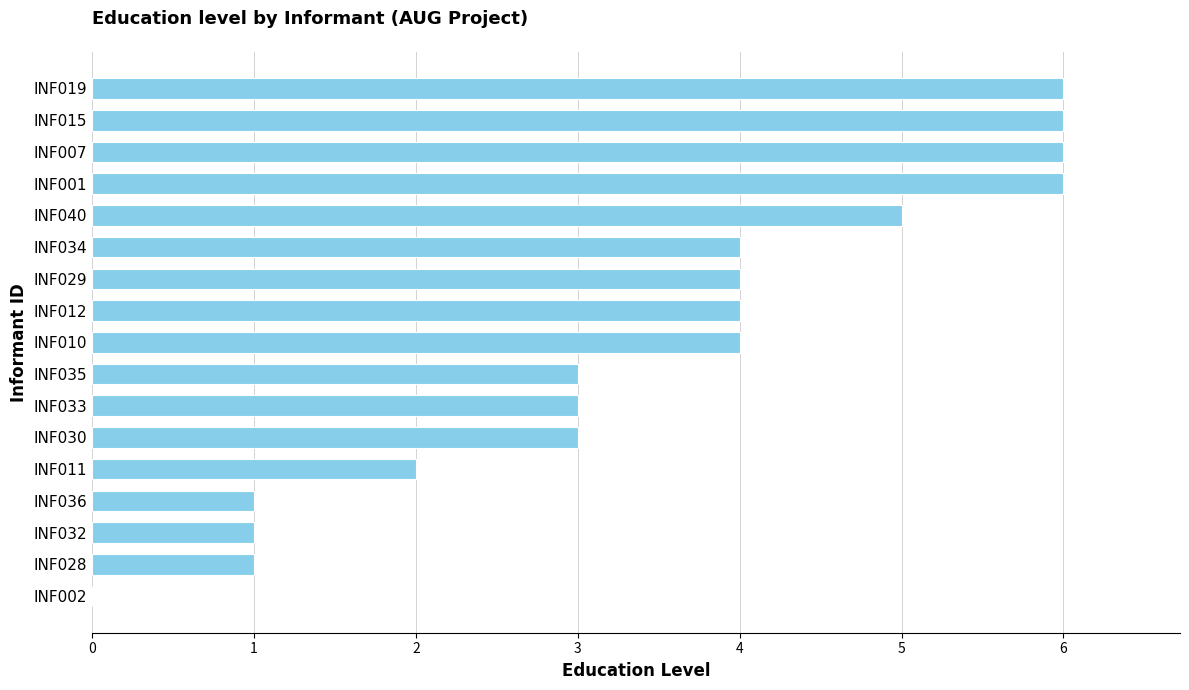

Between INF012 and INF019, which is larger?

INF019